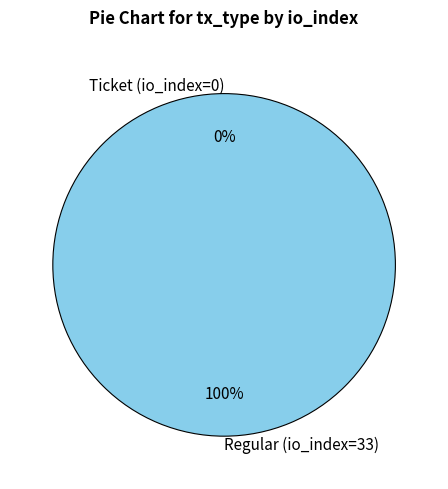

How many slices are in this pie chart?

2